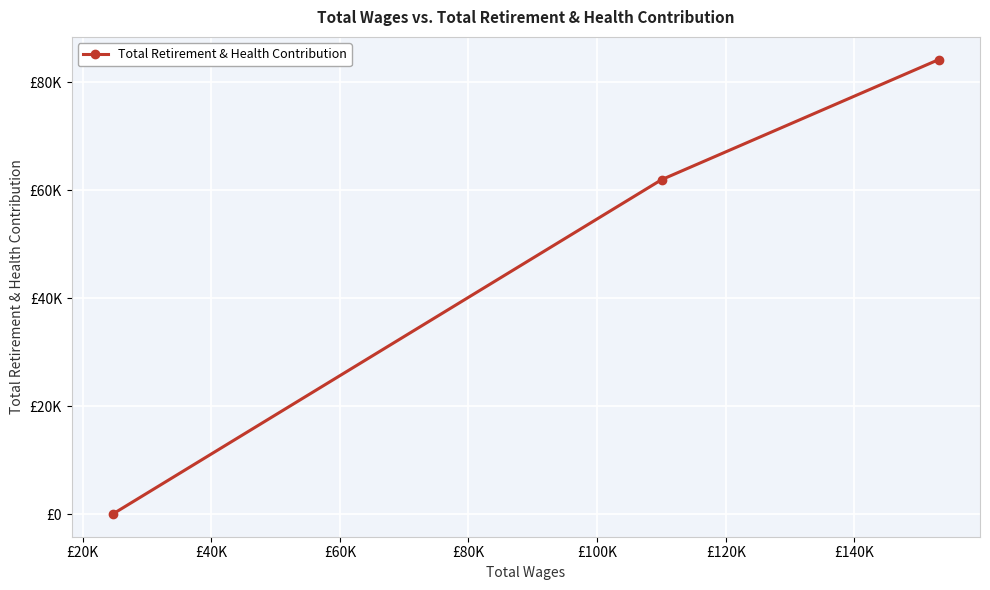

How many data points are less than 61957?

1